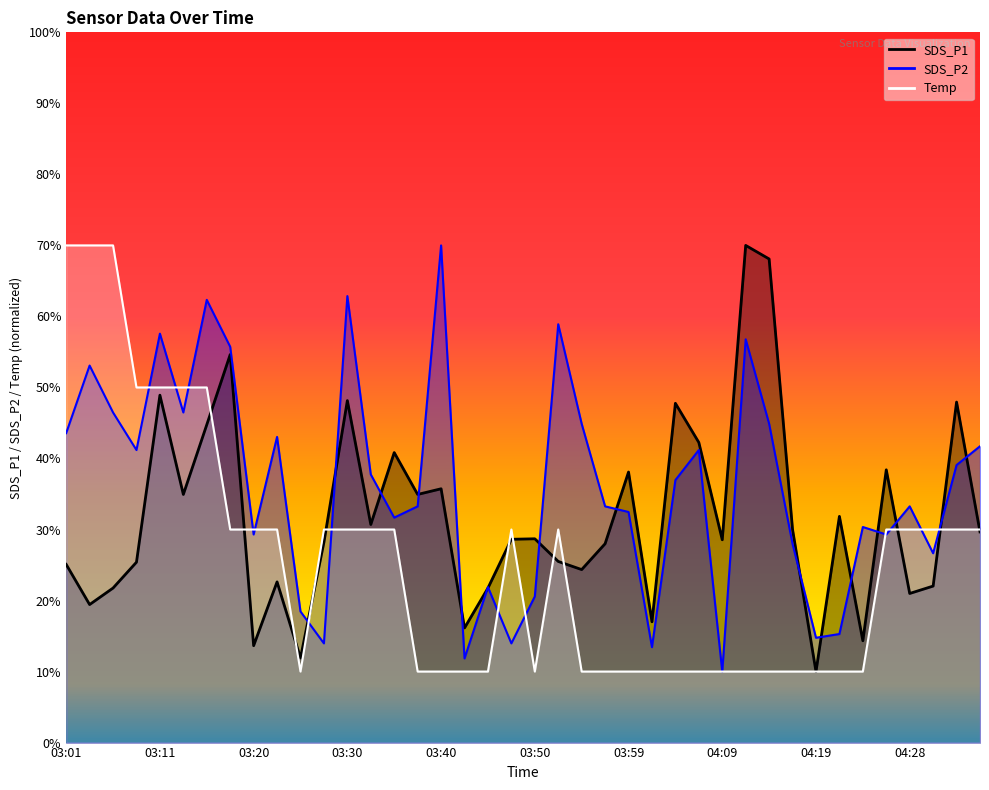

Where do SDS_P1 and Temp first cross each other?

03:15 and 03:18